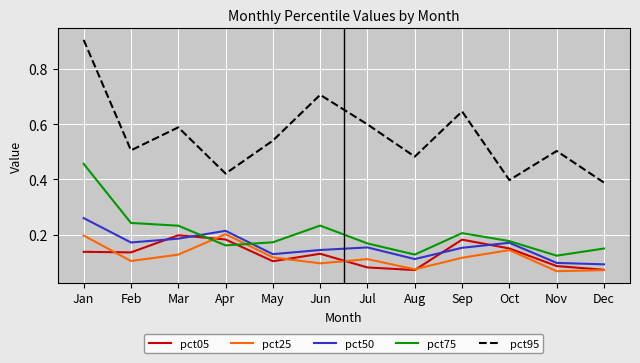

Does the chart have visible grid lines?

Yes